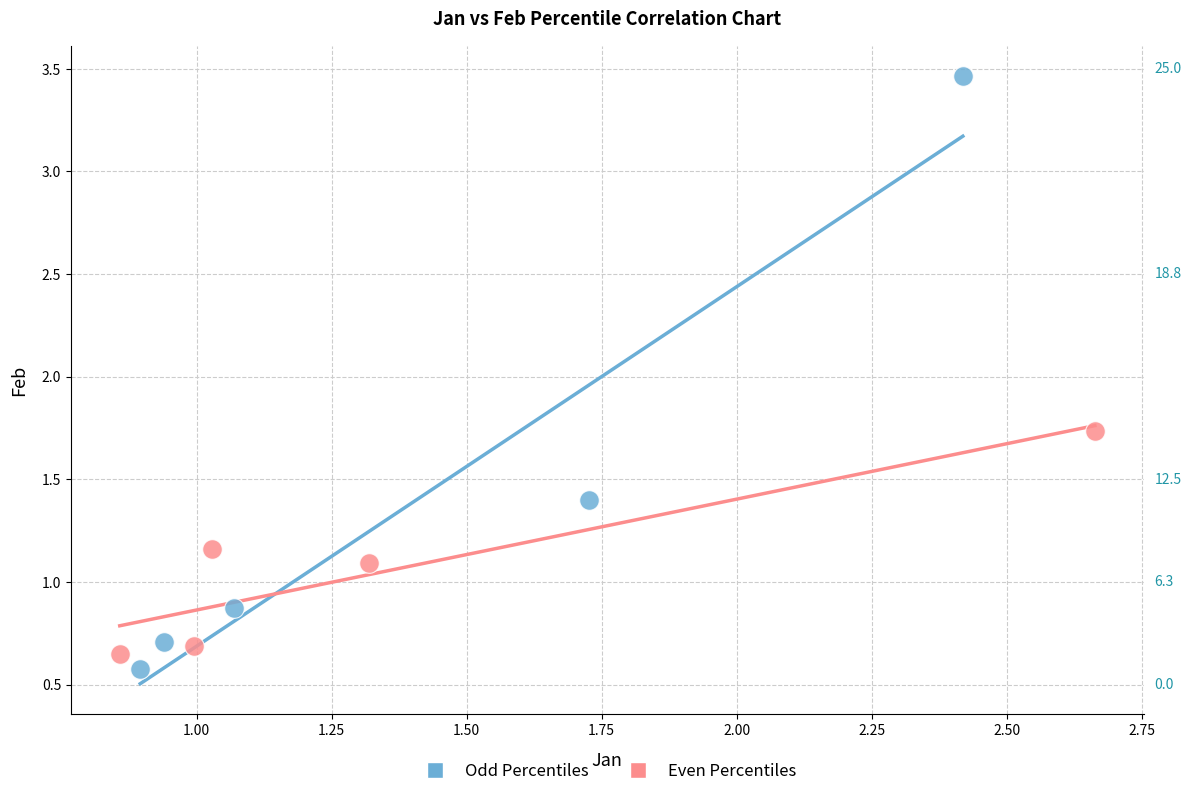

Which series has the widest spread of Y values?

Odd Percentiles